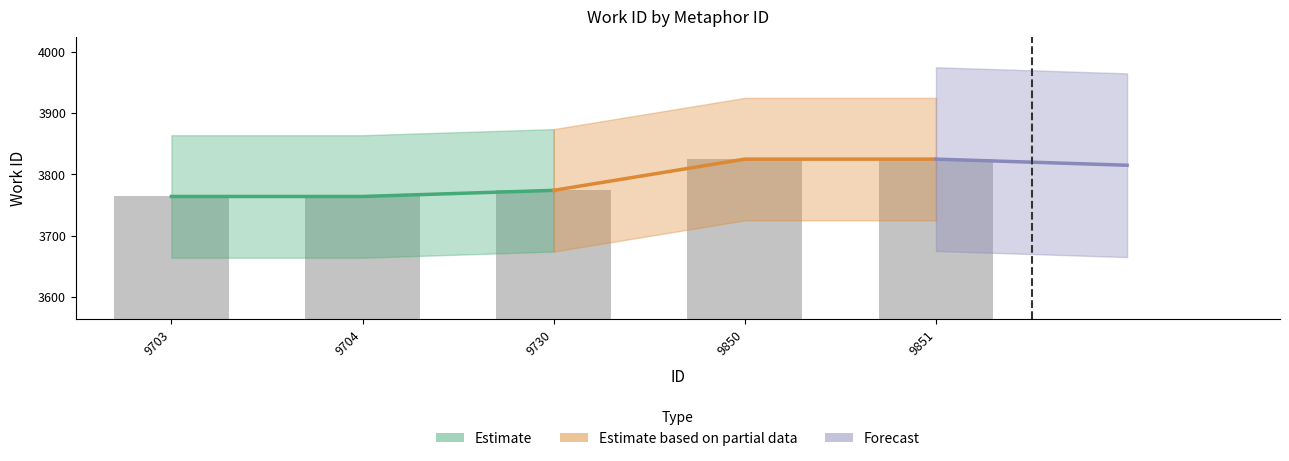

Reading left to right, list all the values displayed in this chart.

3764	3764	3774	3825	3825